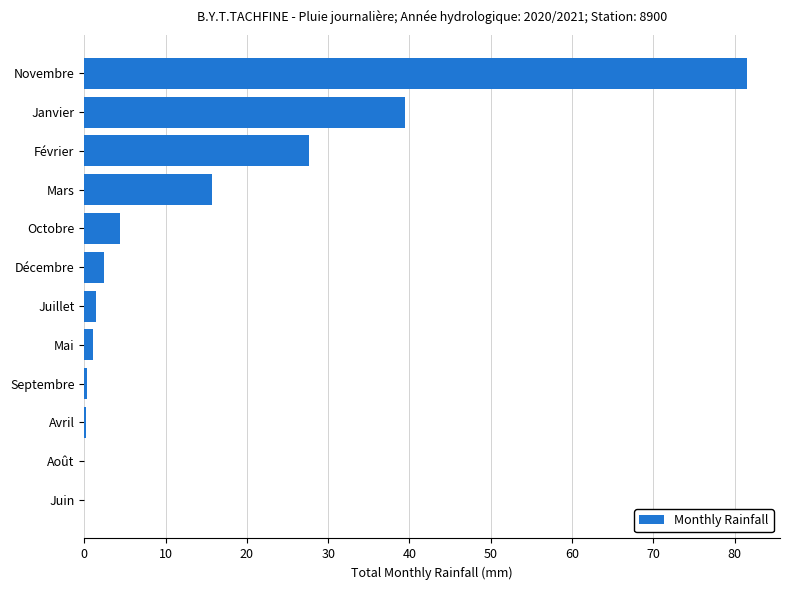

What is the sum of all values?

174.1